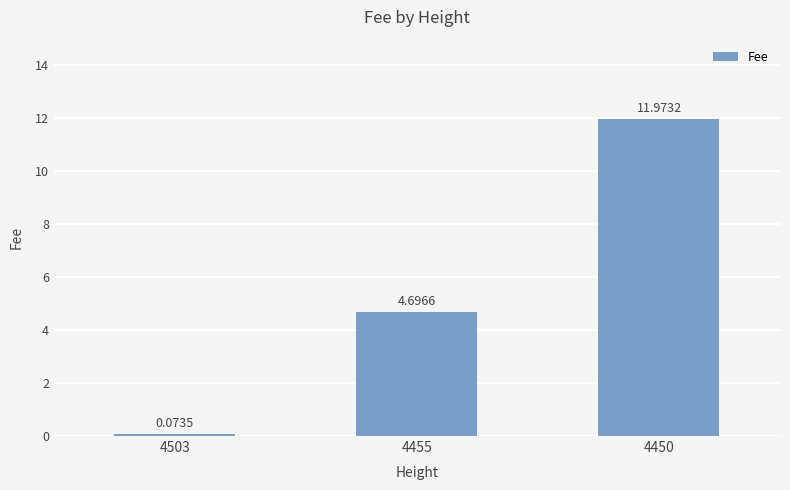

Rank the categories by value from highest to lowest.

4450, 4455, 4503